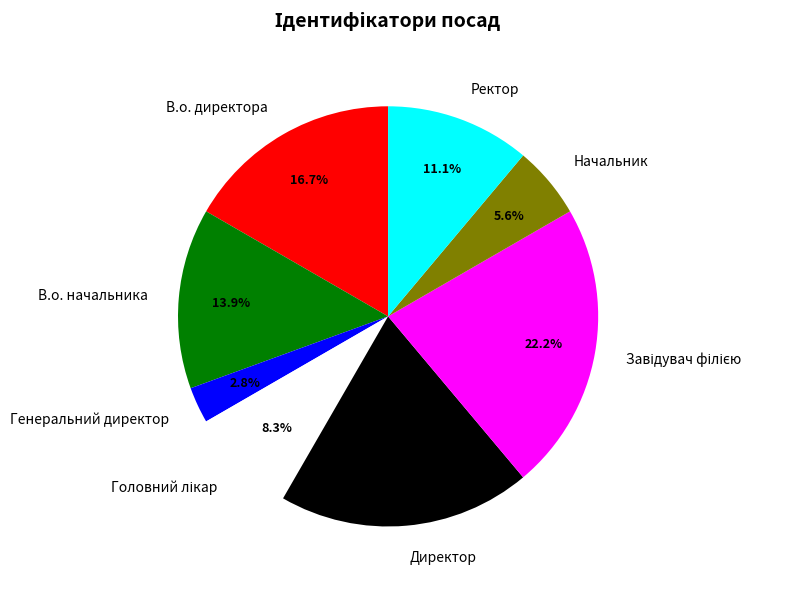

True or false: Ректор accounts for 11% of the total.

True